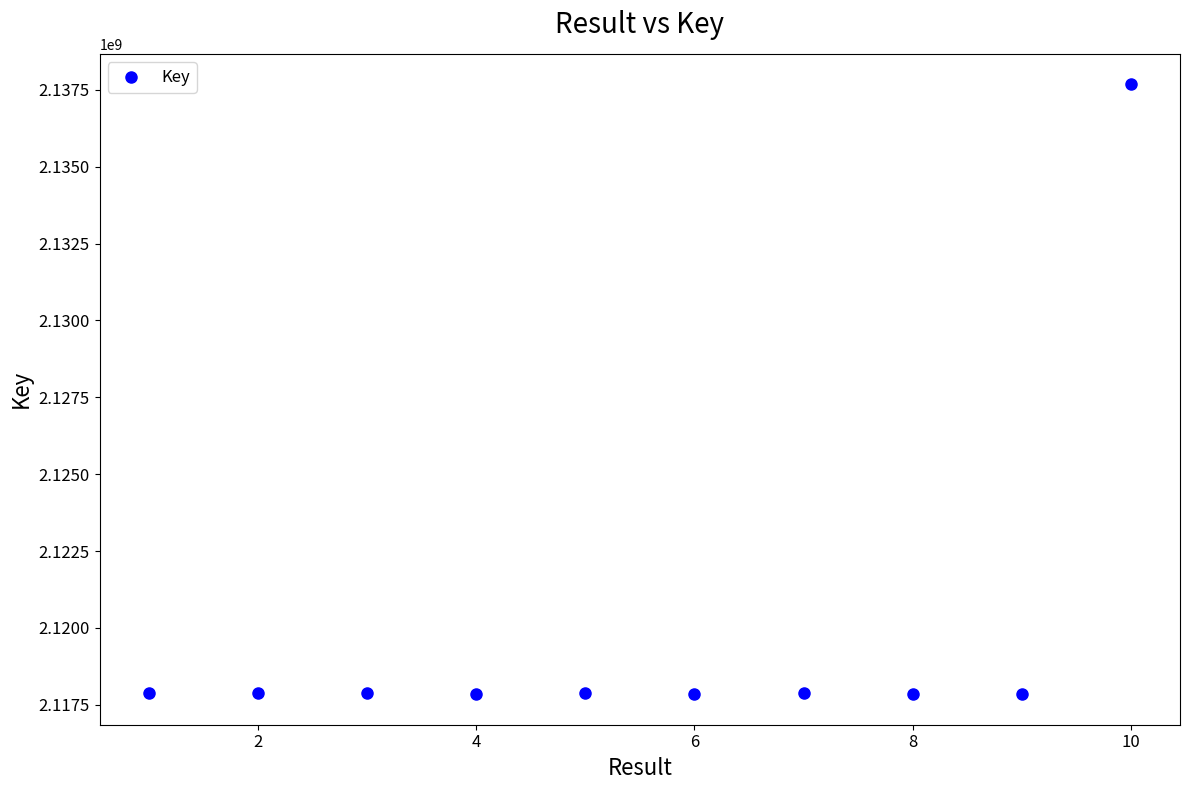

What is the range of Y values (max minus min)?

19833631